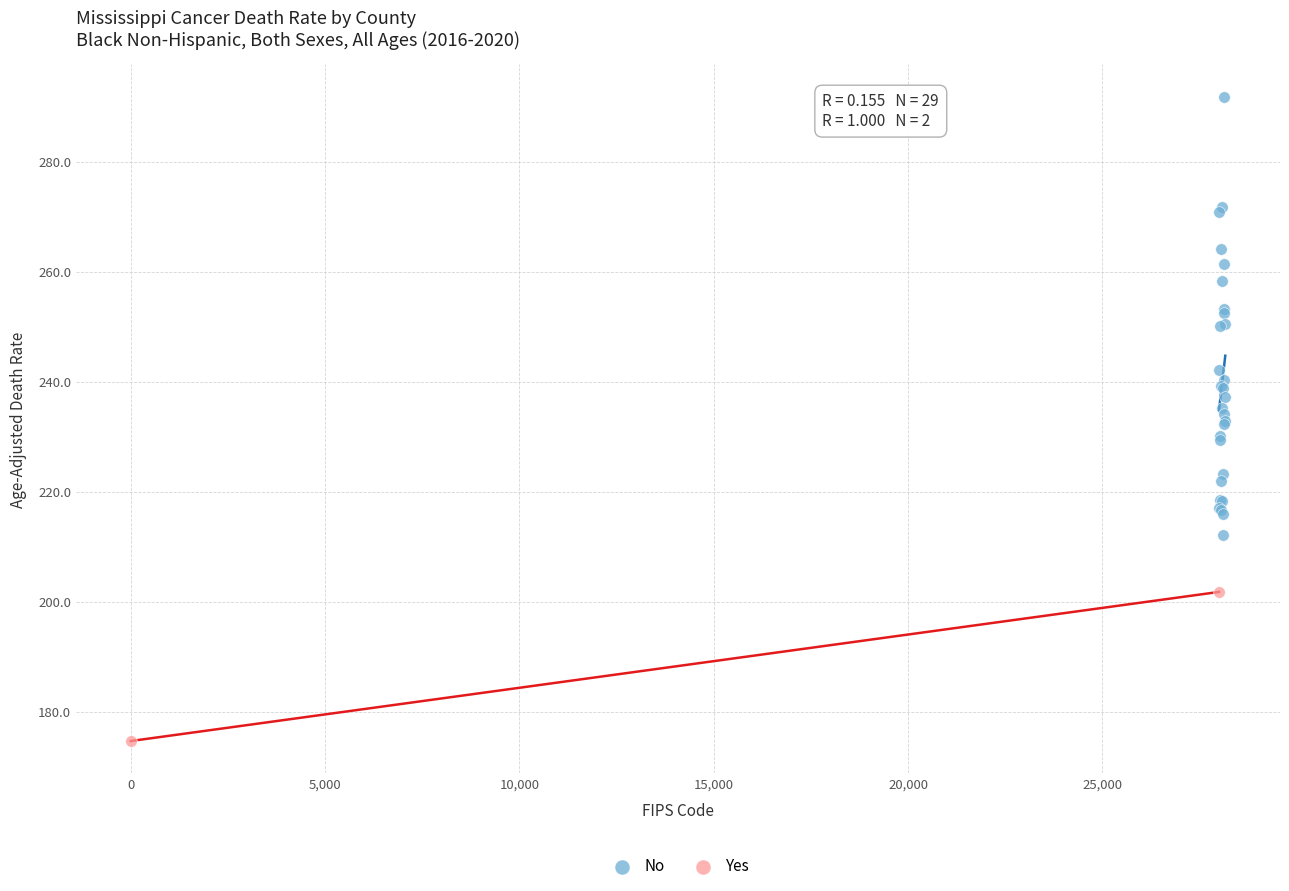

What are all the series names shown in the legend?

No, Yes